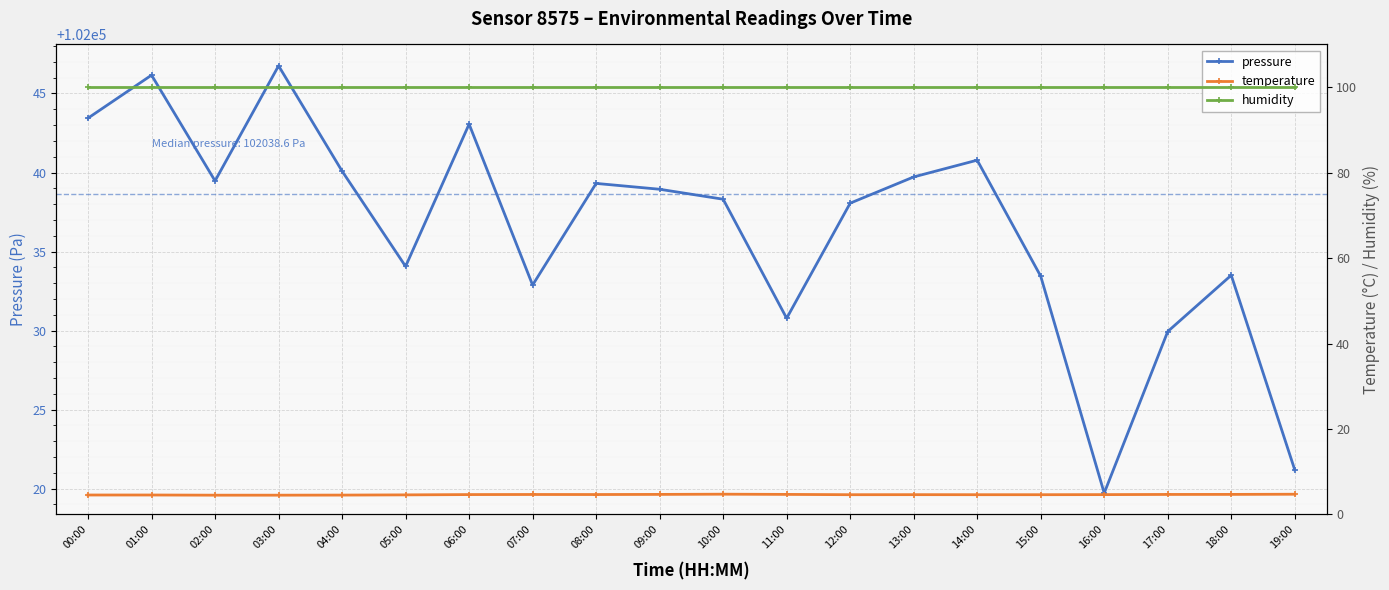

True or false: temperature and pressure cross at least once.

False